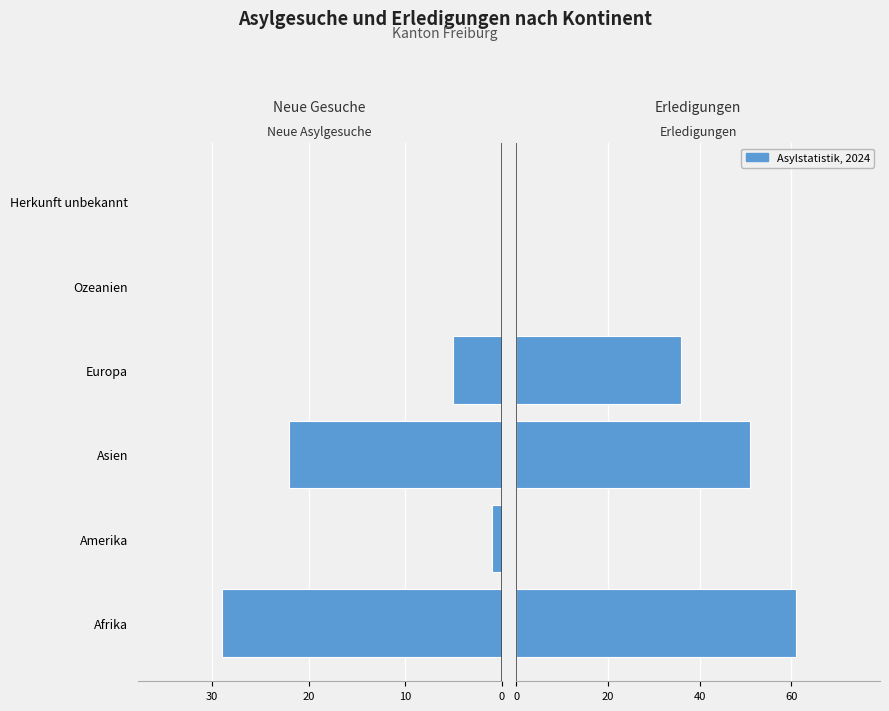

True or false: Total neue Asylgesuche has a value of 0 at Ozeanien.

True